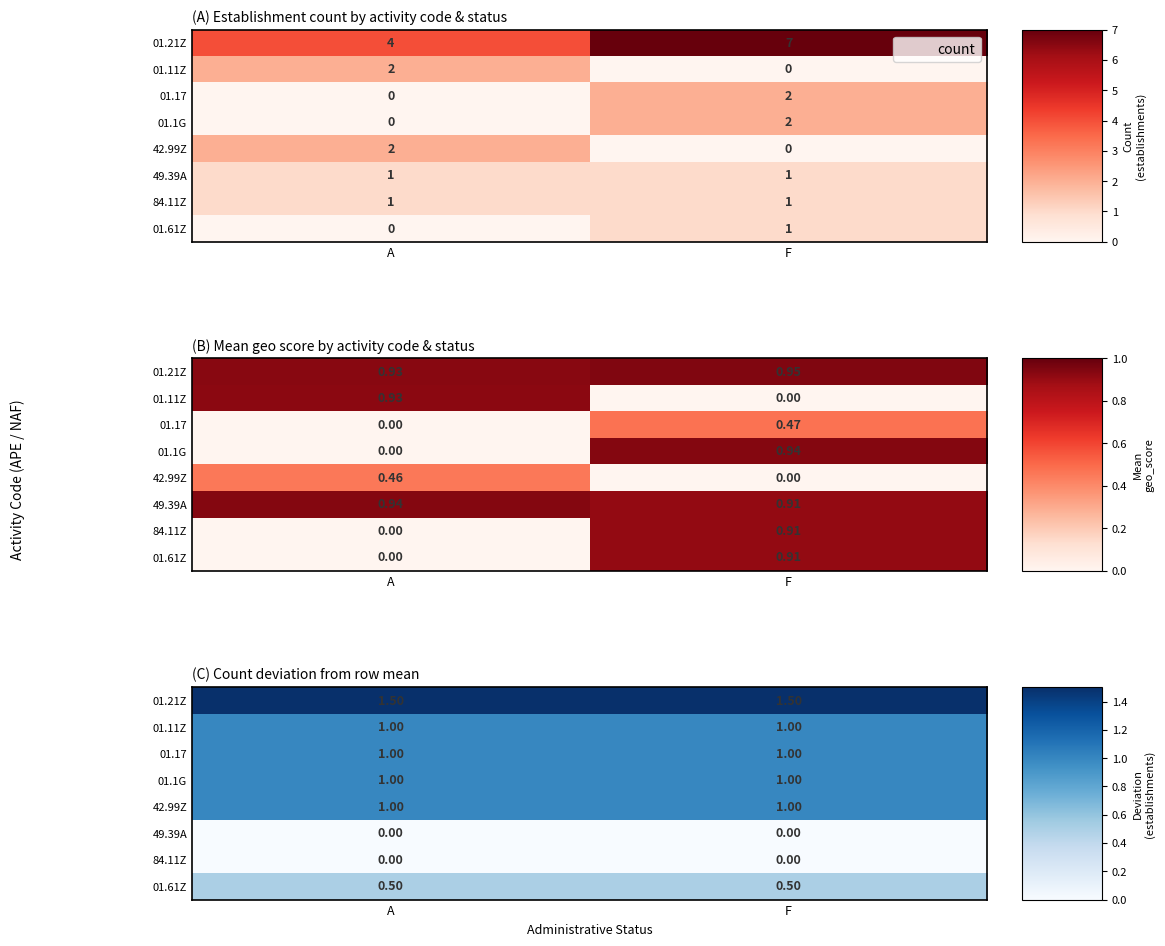

Is the value of 84.11Z at F greater than the value of 01.11Z at F?

No